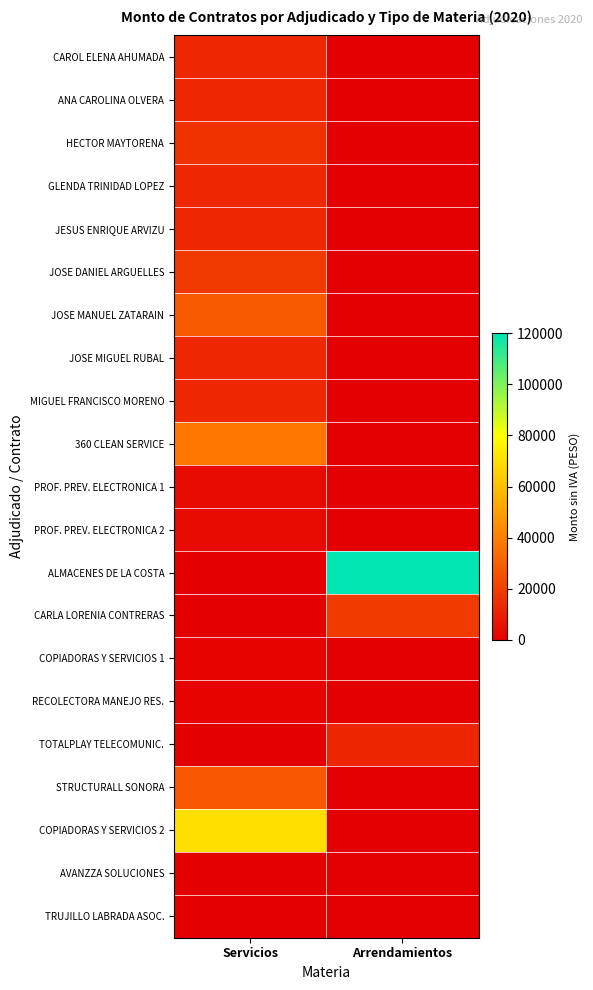

Reading right to left, what are all the values shown in this chart?

CAROL ELENA AHUMADA: Arrendamientos=0.0	Servicios=12300.0
ANA CAROLINA OLVERA: Arrendamientos=0.0	Servicios=12300.0
HECTOR MAYTORENA: Arrendamientos=0.0	Servicios=15570.0
GLENDA TRINIDAD LOPEZ: Arrendamientos=0.0	Servicios=12300.0
JESUS ENRIQUE ARVIZU: Arrendamientos=0.0	Servicios=12300.0
JOSE DANIEL ARGUELLES: Arrendamientos=0.0	Servicios=18200.0
JOSE MANUEL ZATARAIN: Arrendamientos=0.0	Servicios=28301.9
JOSE MIGUEL RUBAL: Arrendamientos=0.0	Servicios=12300.0
MIGUEL FRANCISCO MORENO: Arrendamientos=0.0	Servicios=12300.0
360 CLEAN SERVICE: Arrendamientos=0.0	Servicios=37347.6
PROF. PREV. ELECTRONICA 1: Arrendamientos=0.0	Servicios=3575.8
PROF. PREV. ELECTRONICA 2: Arrendamientos=0.0	Servicios=3575.8
ALMACENES DE LA COSTA: Arrendamientos=120000.0	Servicios=0.0
CARLA LORENIA CONTRERAS: Arrendamientos=18723.8	Servicios=0.0
COPIADORAS Y SERVICIOS 1: Arrendamientos=0.0	Servicios=1219.0
RECOLECTORA MANEJO RES.: Arrendamientos=0.0	Servicios=1222.4
TOTALPLAY TELECOMUNIC.: Arrendamientos=11813.5	Servicios=0.0
STRUCTURALL SONORA: Arrendamientos=0.0	Servicios=27524.0
COPIADORAS Y SERVICIOS 2: Arrendamientos=0.0	Servicios=70000.0
AVANZZA SOLUCIONES: Arrendamientos=0.0	Servicios=0.0
TRUJILLO LABRADA ASOC.: Arrendamientos=0.0	Servicios=0.0